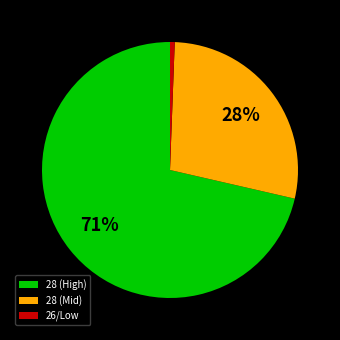

What percentage is the 28 (High) slice, to the nearest percent?

71%